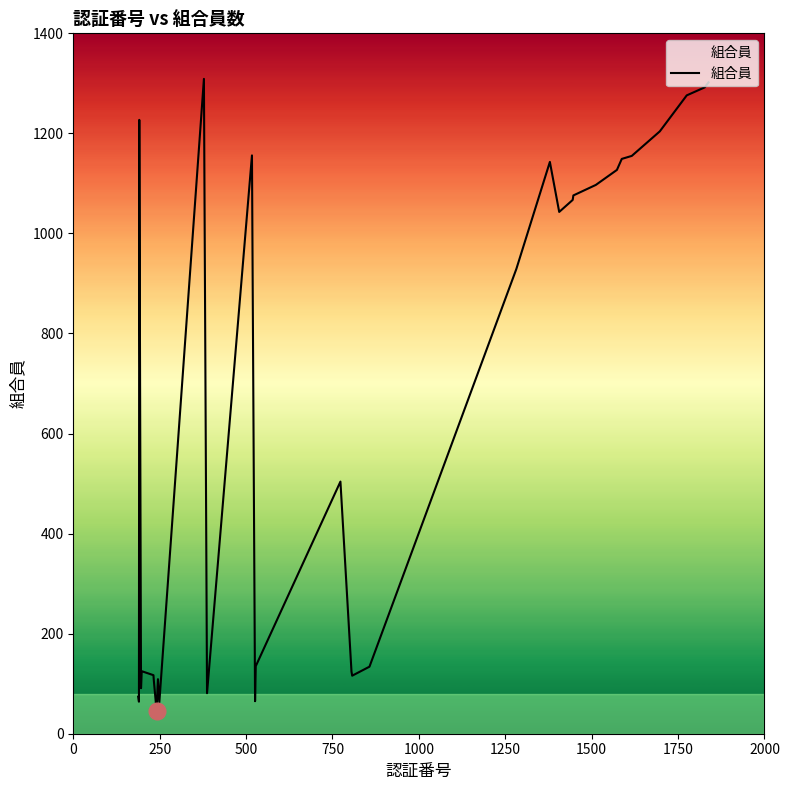

What is the smallest value displayed?

46